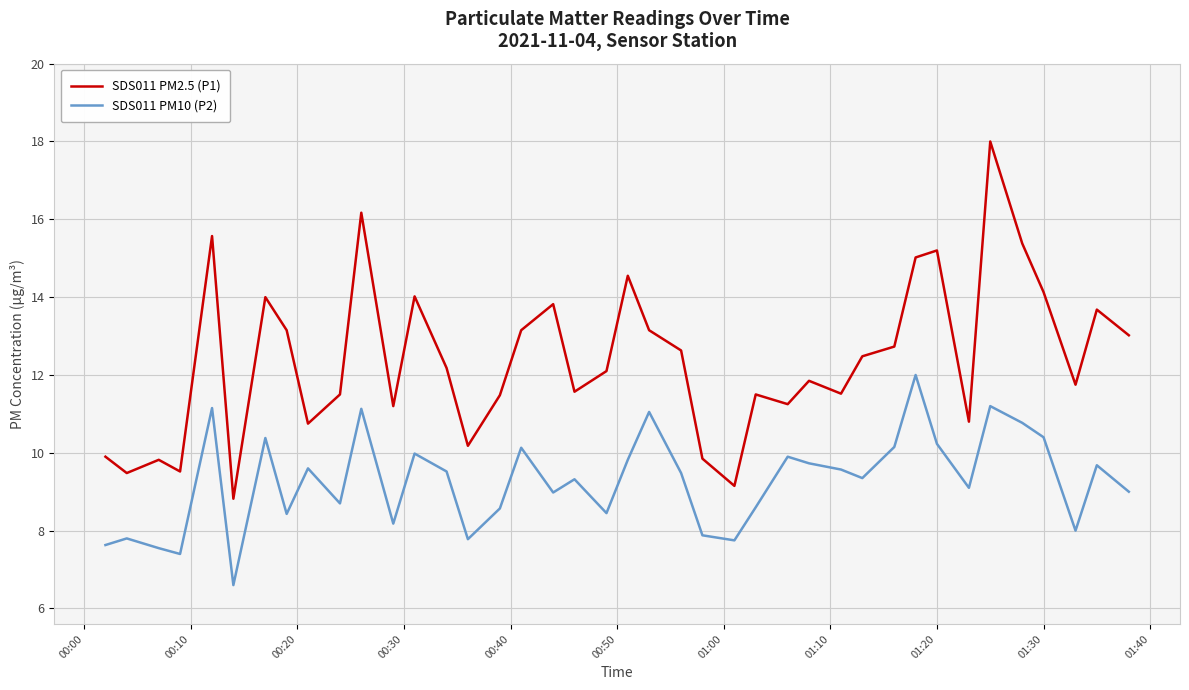

At how many categories does at least one series exceed 10?

33